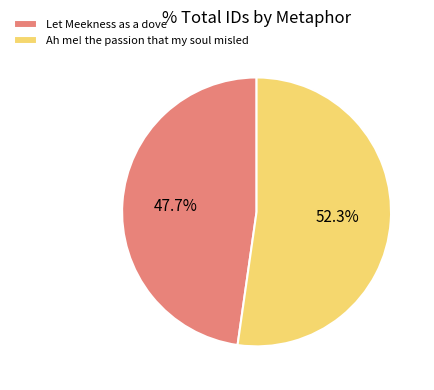

What portion of the pie excludes Let Meekness as a dove?

52.3%